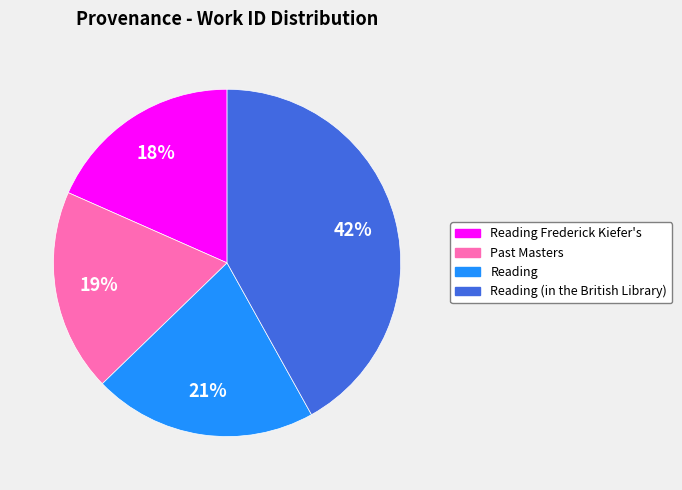

To the nearest percent, what portion does Reading Frederick Kiefer's represent?

18%